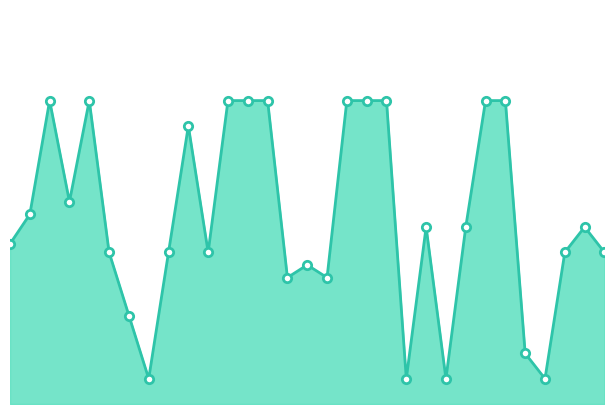

What is the label of the 3rd point from the right?

28